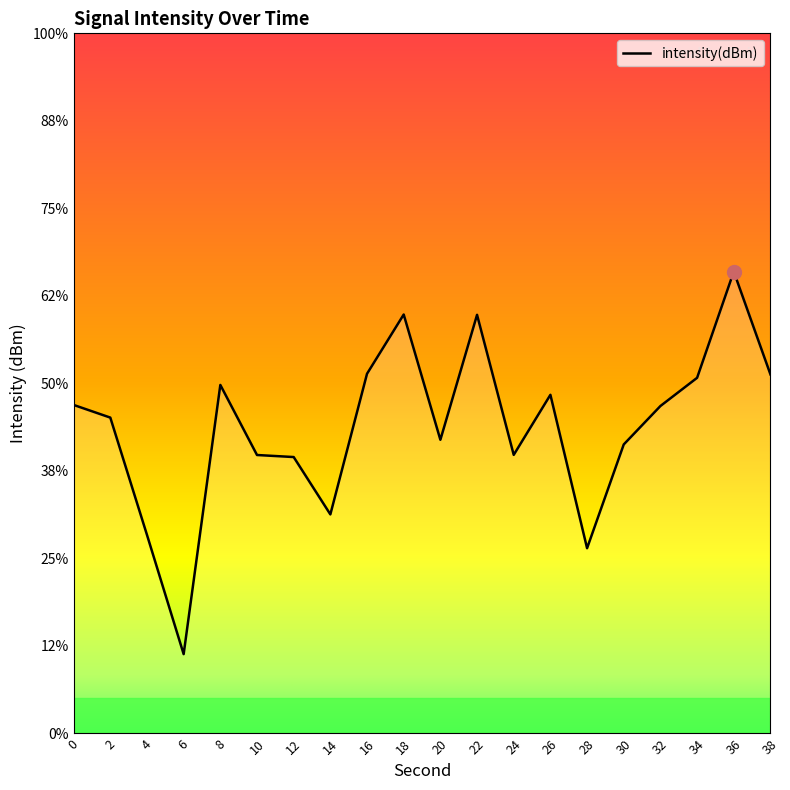

At which category does the chart reach its peak across all series?

36